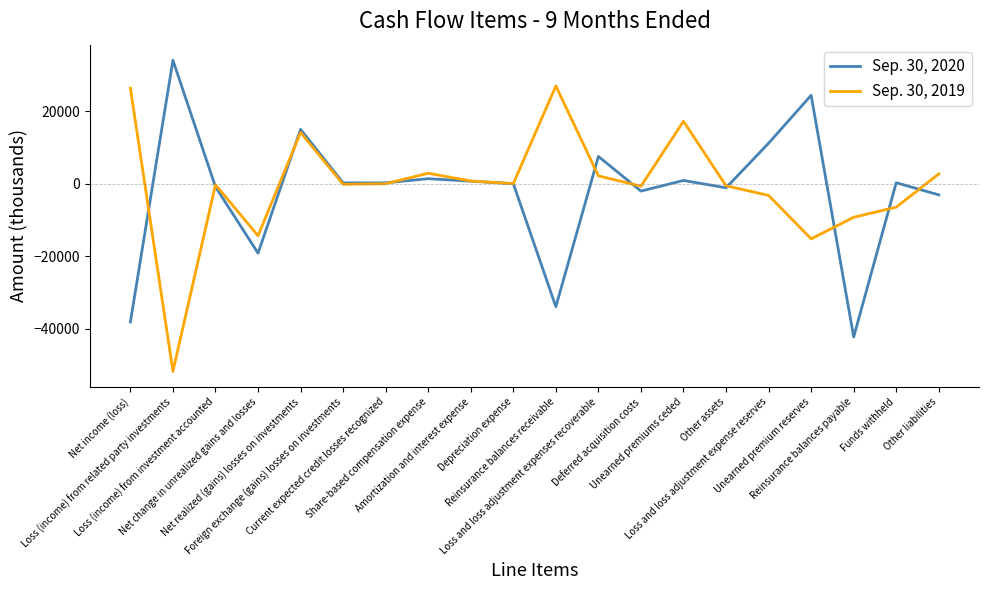

List the series in order of their peak value, highest first.

Sep. 30, 2020, Sep. 30, 2019